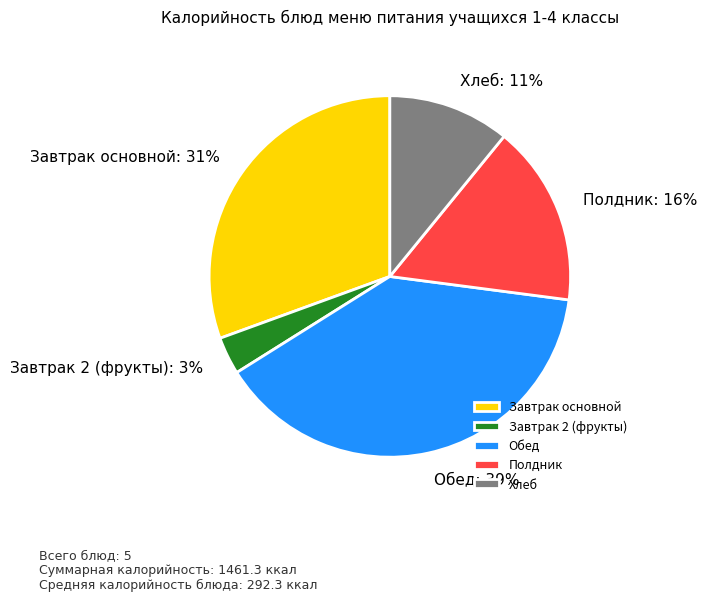

The Полдник slice represents 16% of the pie. True or false?

True